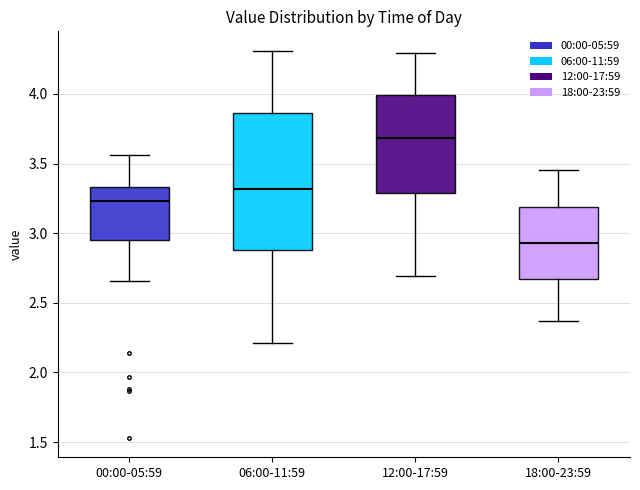

Where does the median line of the box for 18:00-23:59 sit on the y-axis? The values are not printed on the chart, so give them approximately, as read against the axis.

2.95